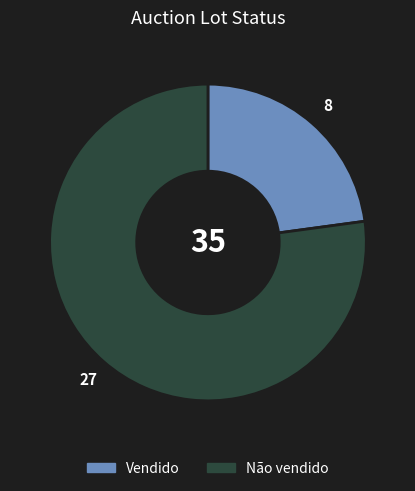

Which slice is the smallest?

Vendido